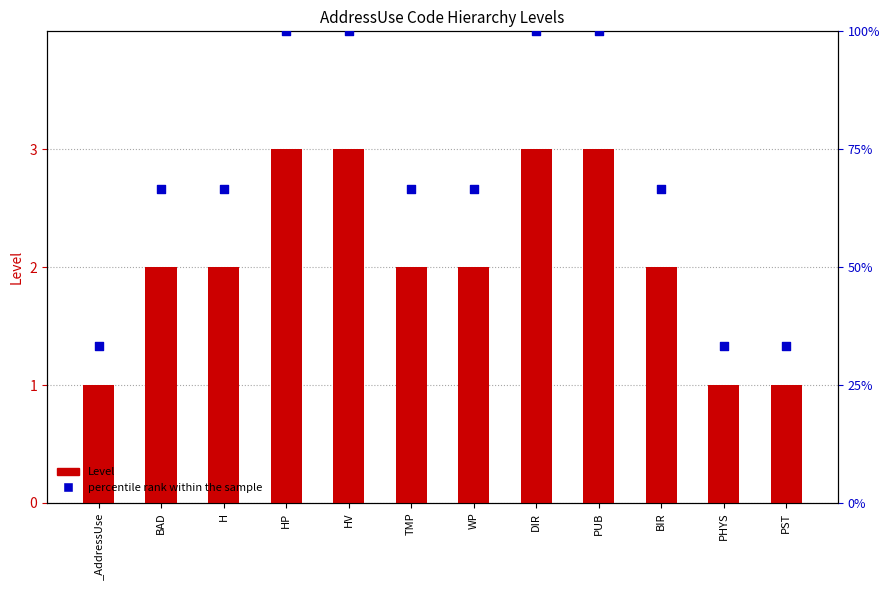

What are all the series names shown in the legend?

Level, percentile rank within the sample